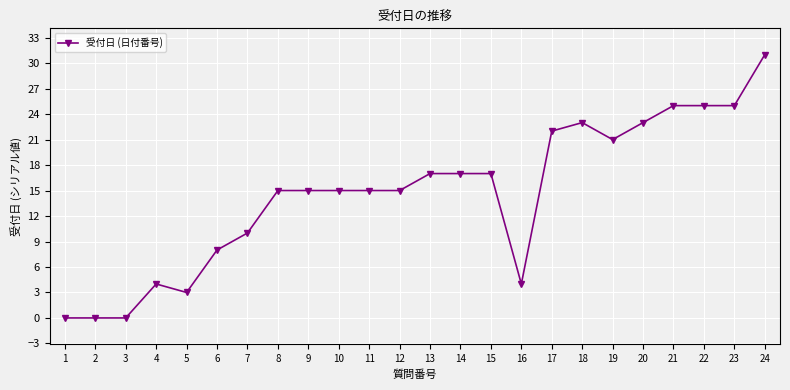

What is the difference between the second highest and second lowest values?

25